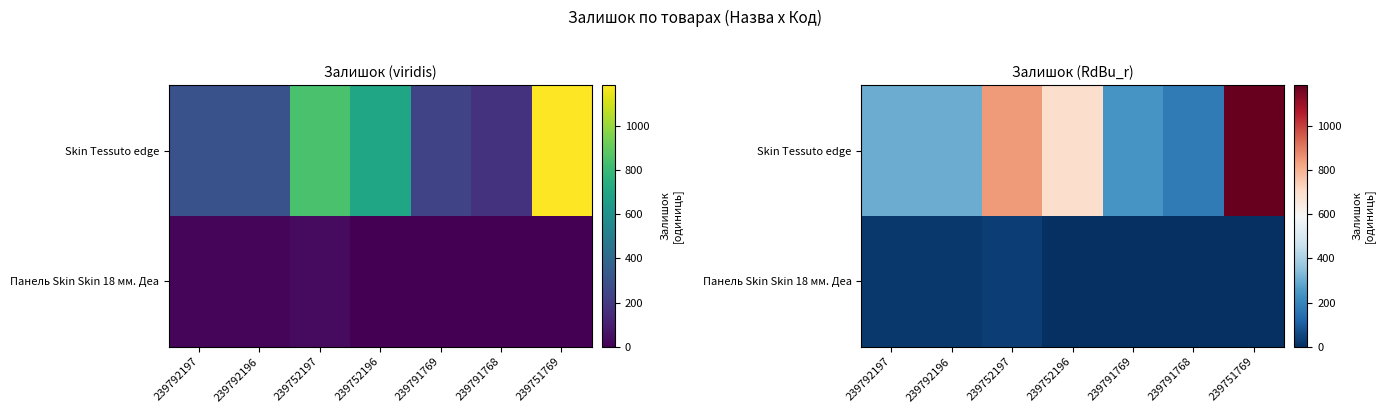

The Skin Tessuto edge series shows 308 at 239791768. True or false?

False